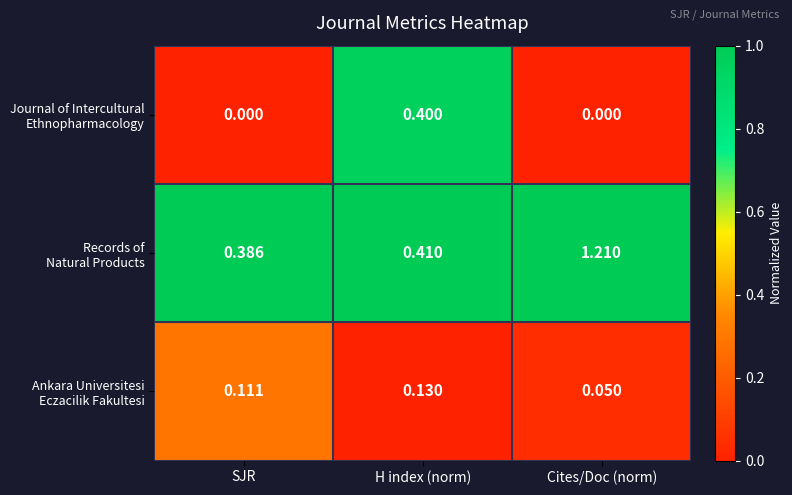

At which category is the sum across all series the highest?

Cites/Doc (norm)